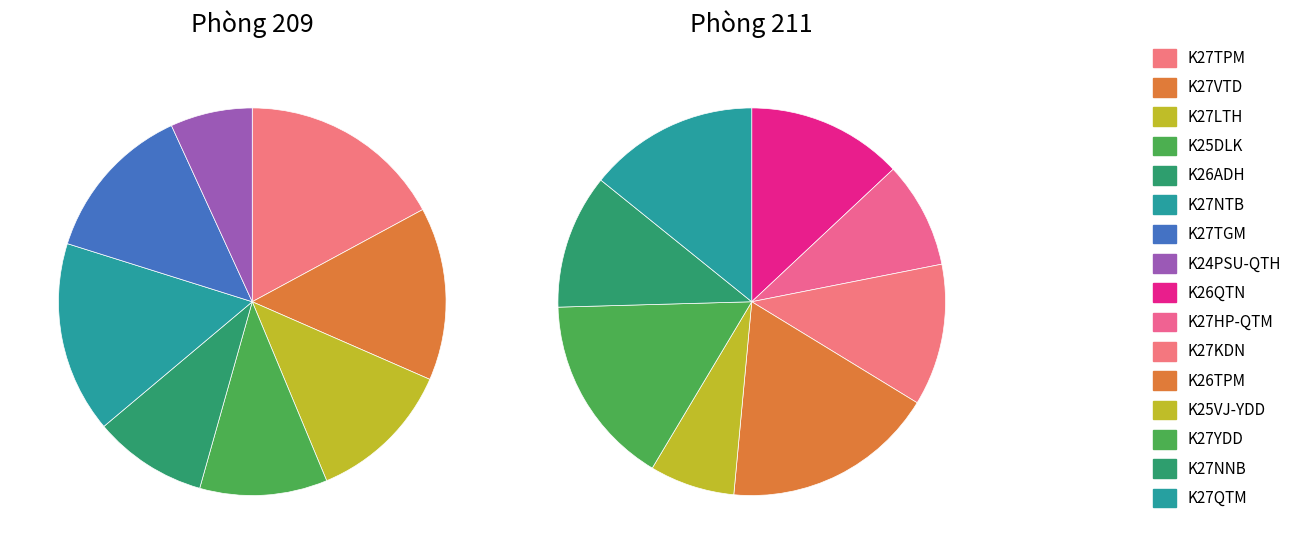

The K26TPM slice represents 1% of the pie. True or false?

False